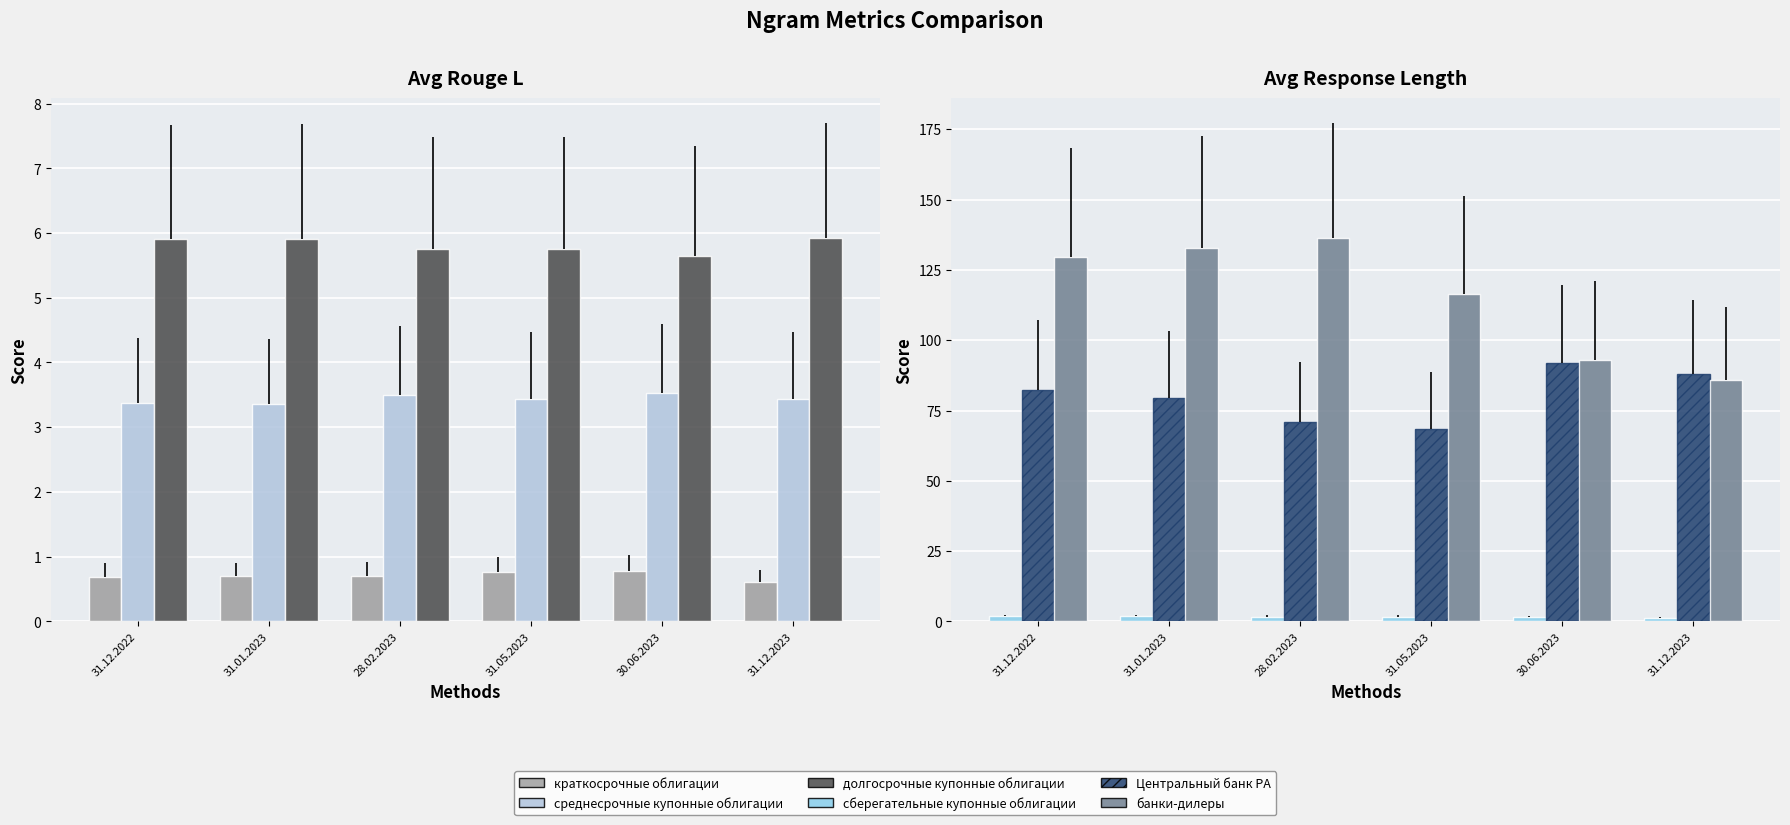

The value of среднесрочные купонные облигации at 31.12.2022 is 1.6. True or false?

False